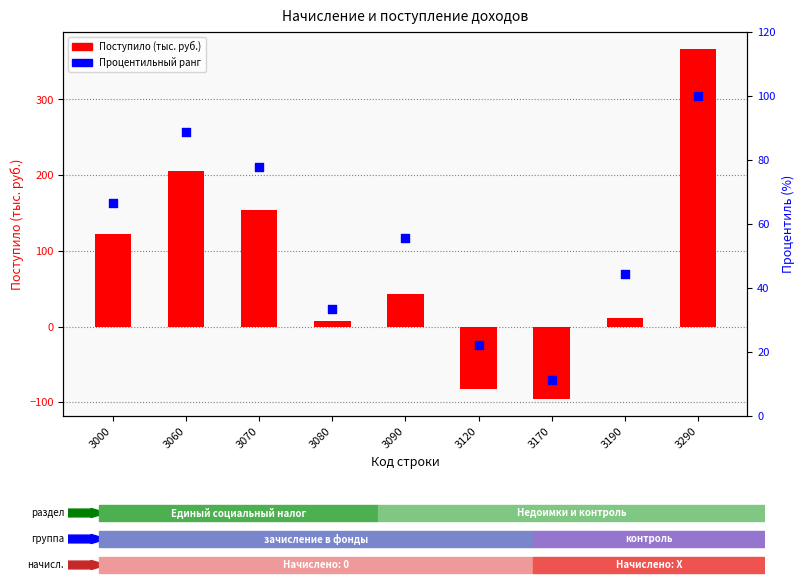

At which category is the sum across all series the highest?

3290